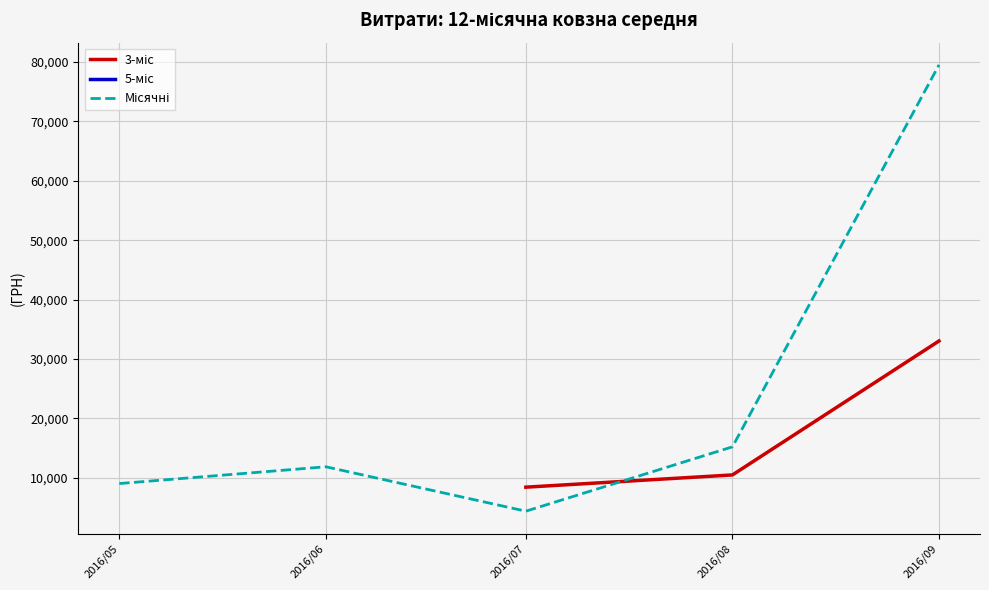

At which category is the sum across all series the highest?

2016/09